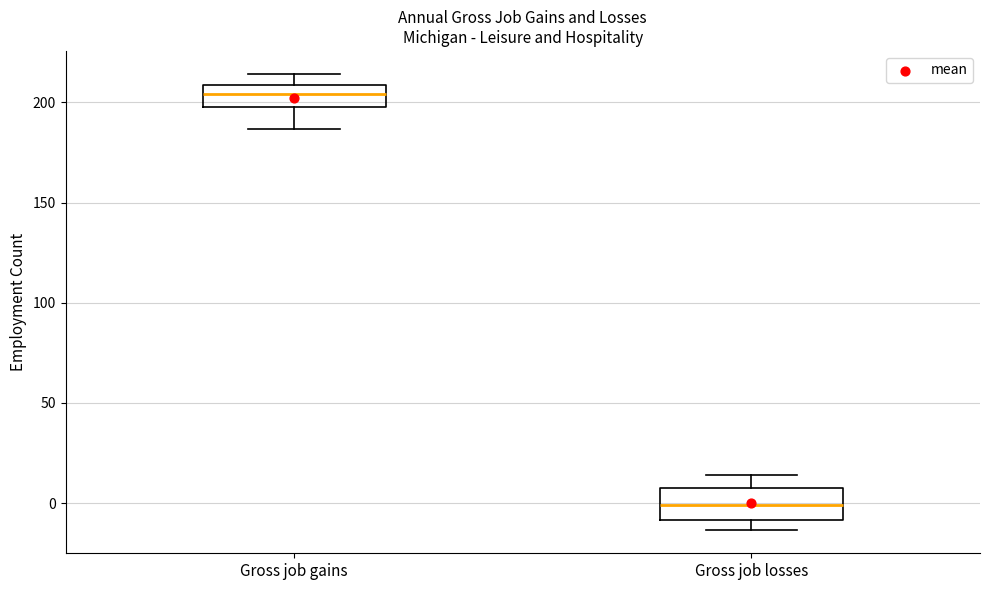

Which box has the lowest median line?

Gross job losses